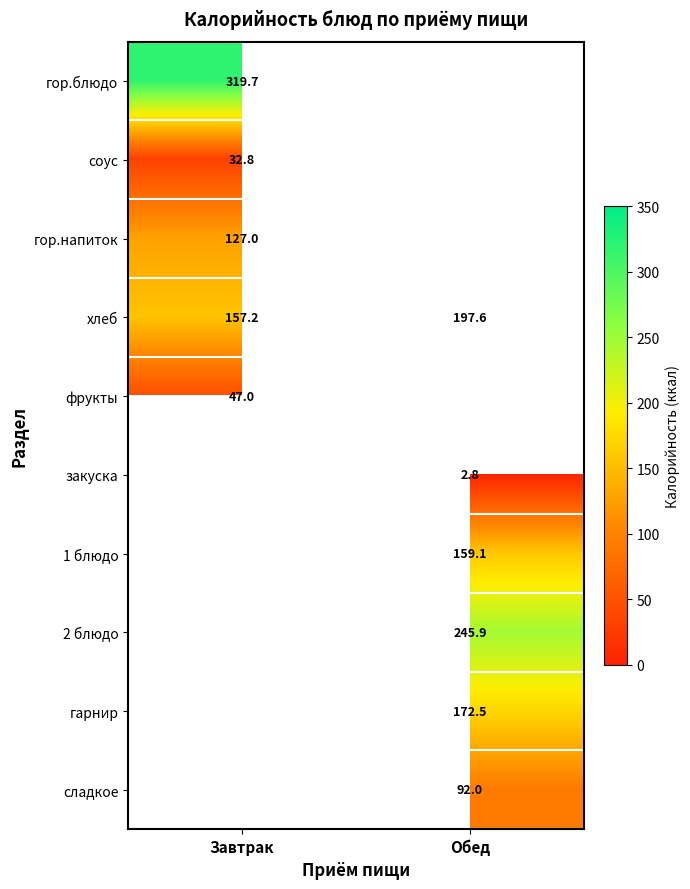

Which has a higher value, Обед or Завтрак?

Завтрак